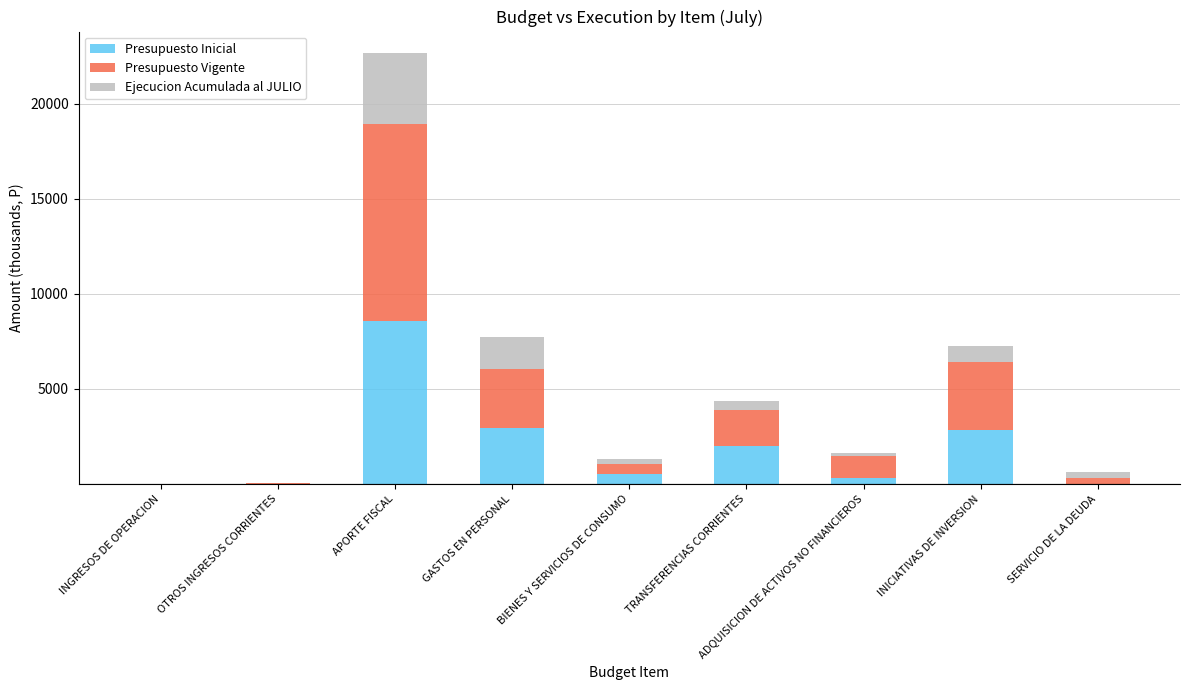

The value of Presupuesto Inicial at BIENES Y SERVICIOS DE CONSUMO is 526.2. True or false?

True